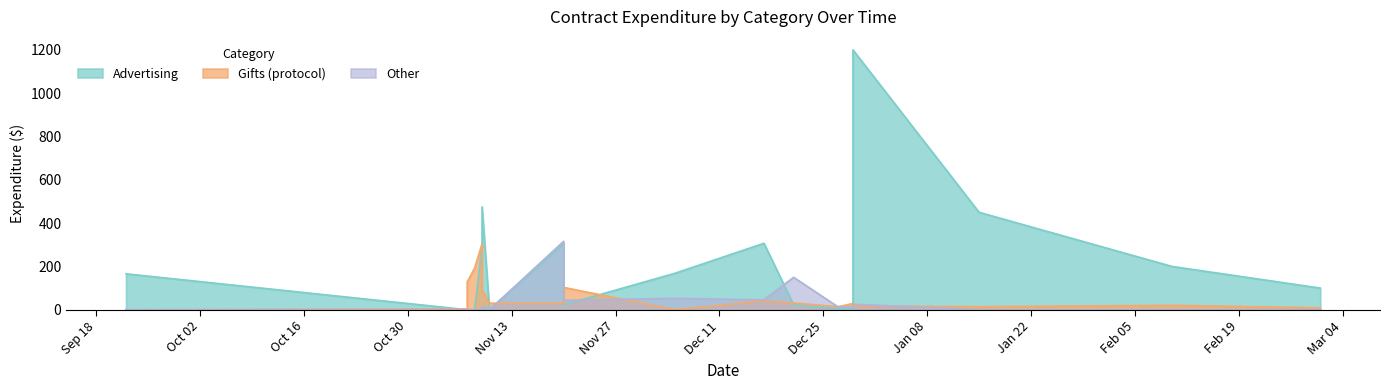

What is the total value across all series at 2023-12-27?

31.7